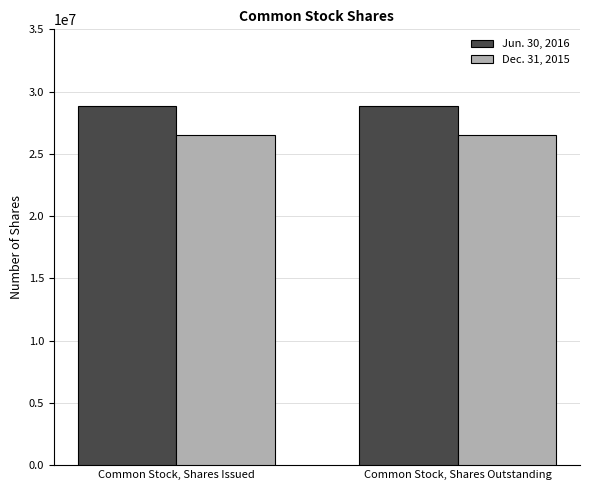

How many groups of bars are there?

2